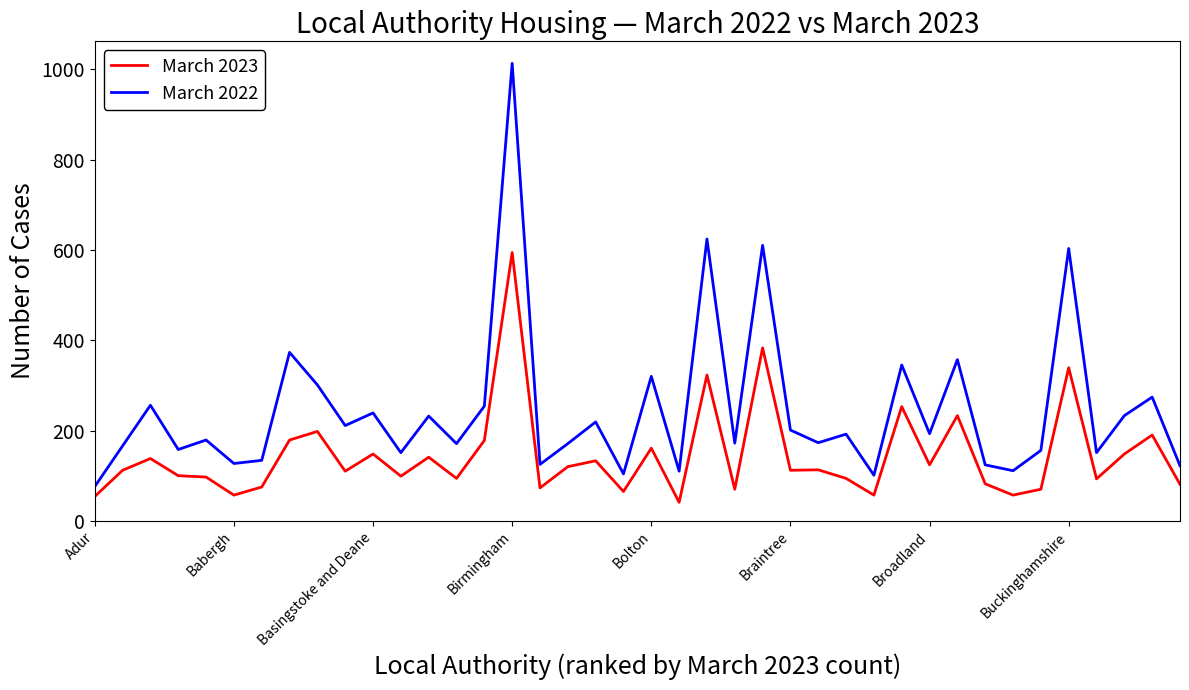

What are all the series names shown in the legend?

March 2023, March 2022